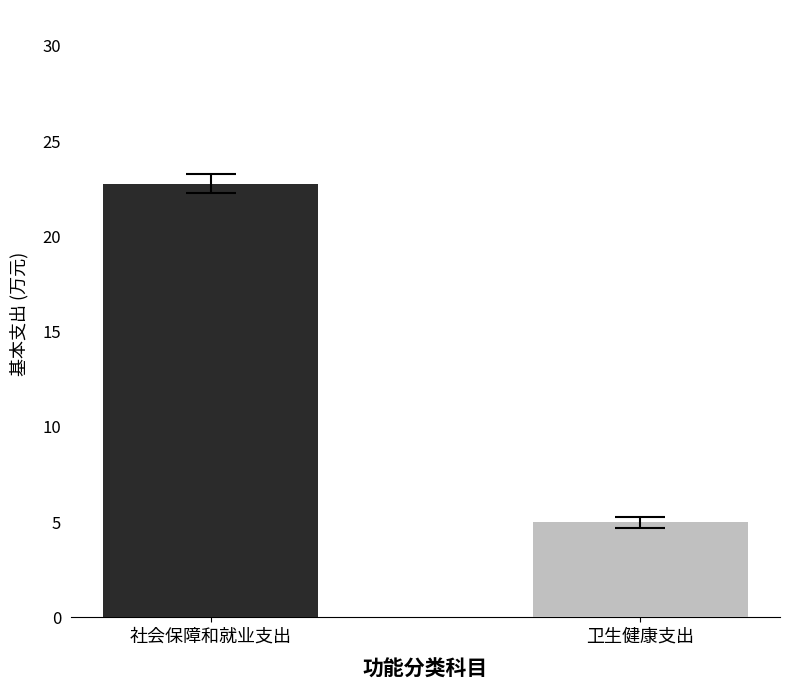

Reading left to right, extract all data points from this chart.

22.8	5.0